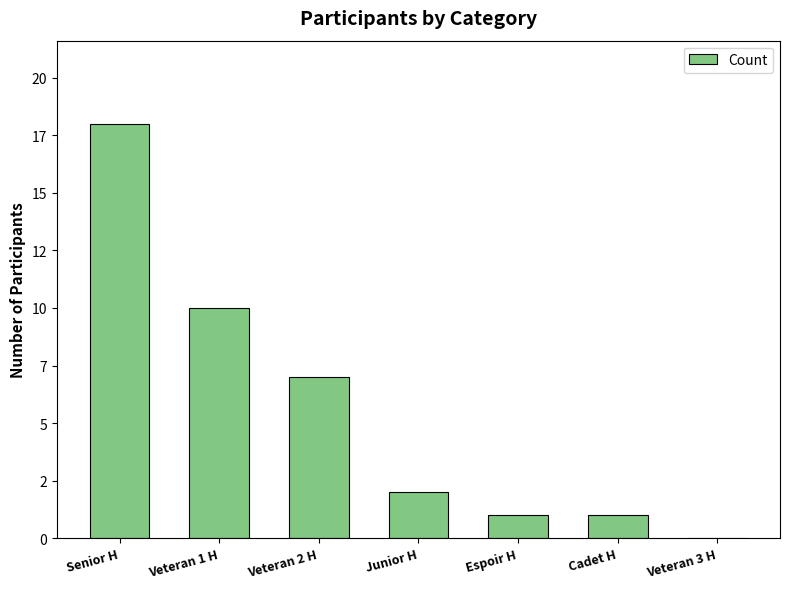

Which has a higher value, Veteran 1 H or Senior H?

Senior H